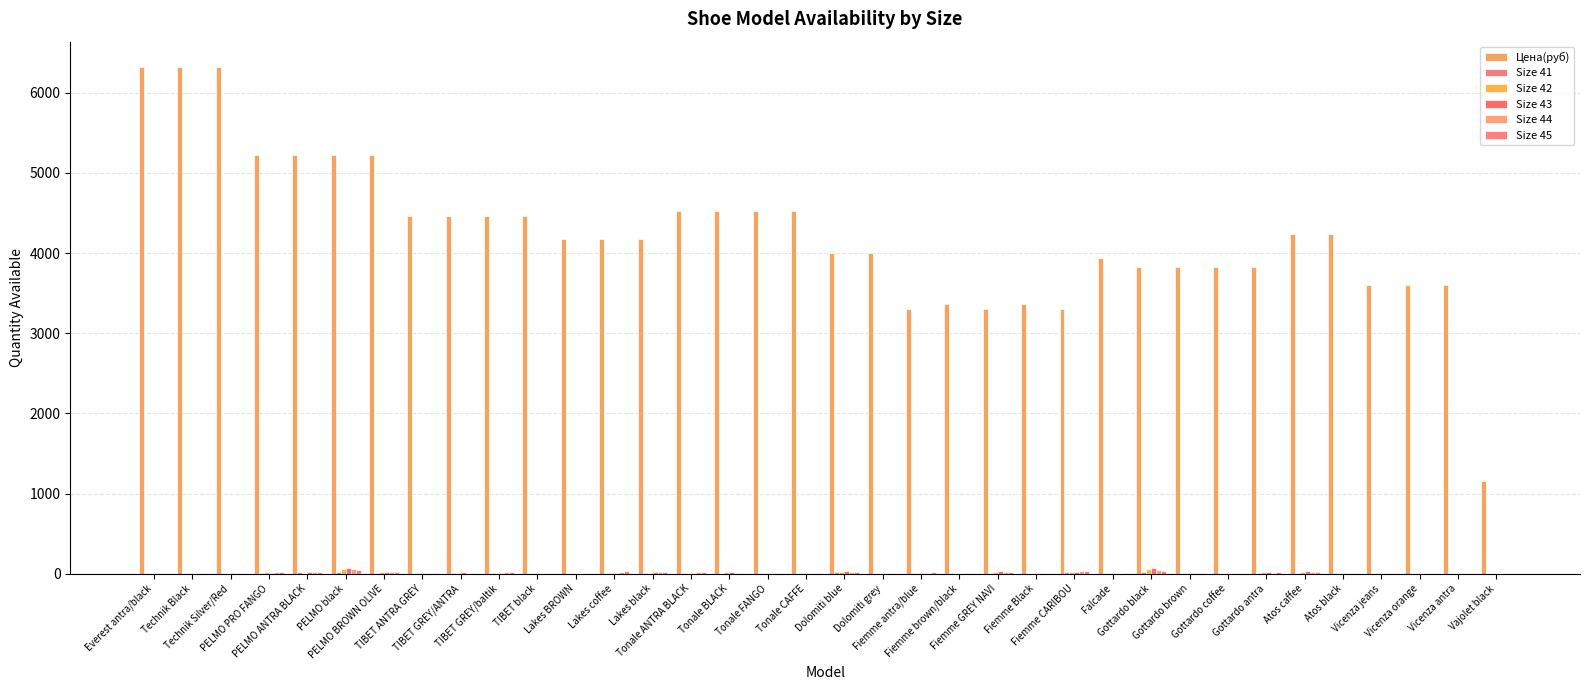

Reading left to right, list all the values displayed in this chart.

Цена(руб): 6322	6322	6322	5220	5220	5220	5220	4466	4466	4466	4466	4176	4176	4176	4524	4524	4524	4524	4002	4002	3306	3364	3306	3364	3306	3944	3828	3828	3828	3828	4234	4234	3596	3596	3596	1160
Size 41: 5	1	1	9	16	20	12	9	5	7	1	0	3	5	12	1	8	3	17	1	2	8	10	0	15	0	25	5	0	9	11	2	0	1	0	0
Size 42: 0	2	0	17	10	59	20	10	8	11	2	0	8	14	0	17	14	5	22	0	11	0	17	0	23	1	64	0	0	16	18	2	0	0	0	0
Size 43: 0	1	2	11	22	69	25	3	17	10	0	0	10	24	0	20	14	0	27	0	11	0	28	7	24	0	68	2	0	22	32	2	0	0	0	0
Size 44: 0	0	7	17	17	63	18	5	10	15	1	0	22	17	19	9	11	8	21	3	10	4	18	0	31	0	50	4	0	11	21	3	2	0	0	0
Size 45: 1	2	0	24	23	44	18	11	3	15	0	0	28	15	16	11	14	4	18	0	18	11	16	0	32	10	36	7	0	15	26	2	1	1	1	0